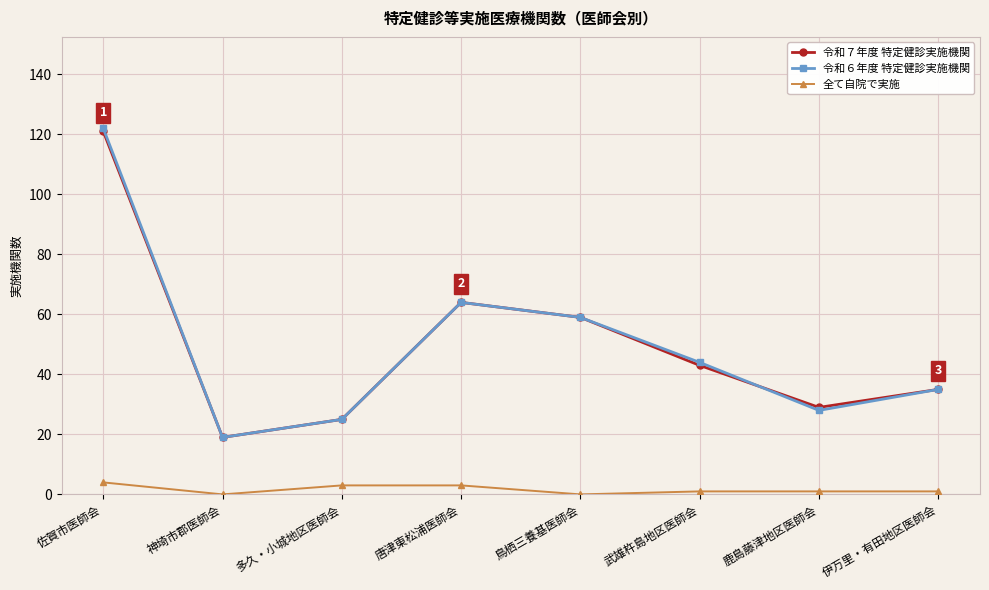

Where is 令和６年度 特定健診実施機関 nearest to the value 70?

唐津東松浦医師会